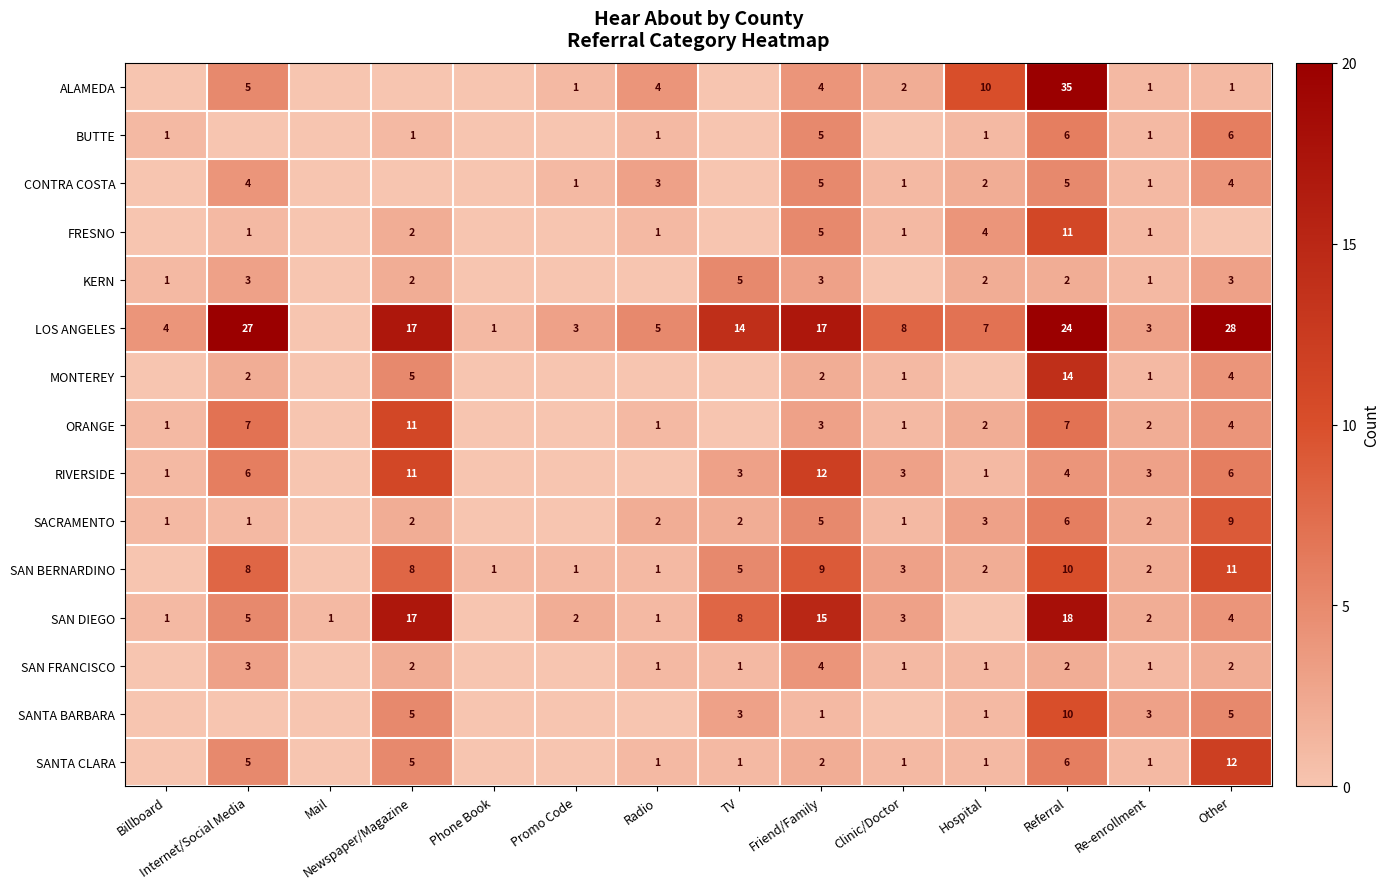

Is the value of ORANGE at Billboard greater than the value of CONTRA COSTA at Referral?

No